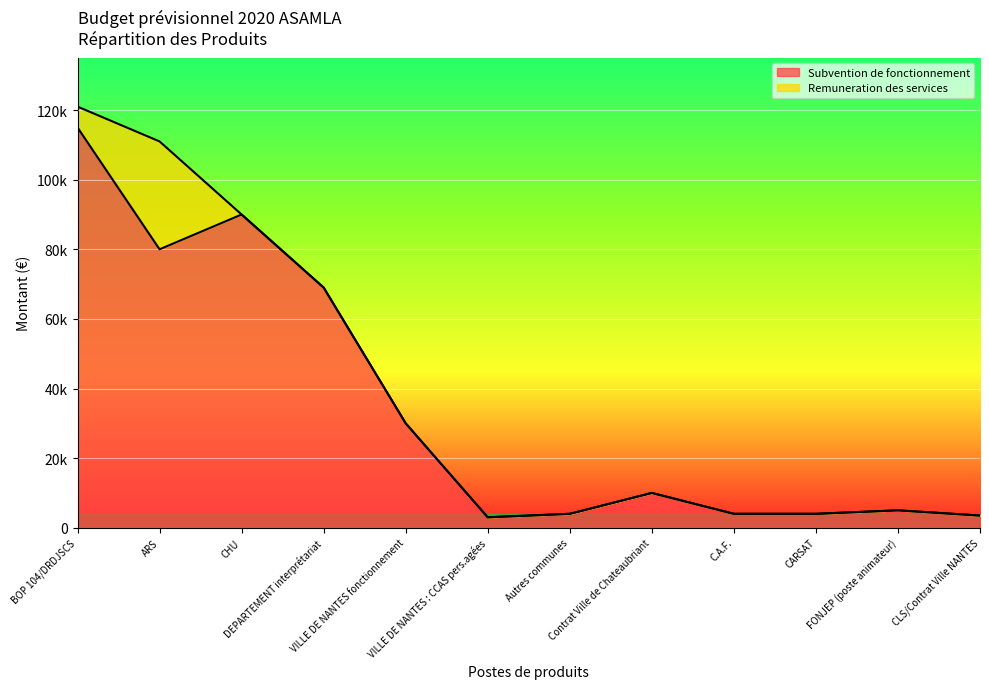

Reading left to right, extract all data points from this chart.

115000	80000	90000	69000	30000	3000	4000	10000	4000	4000	5000	3500